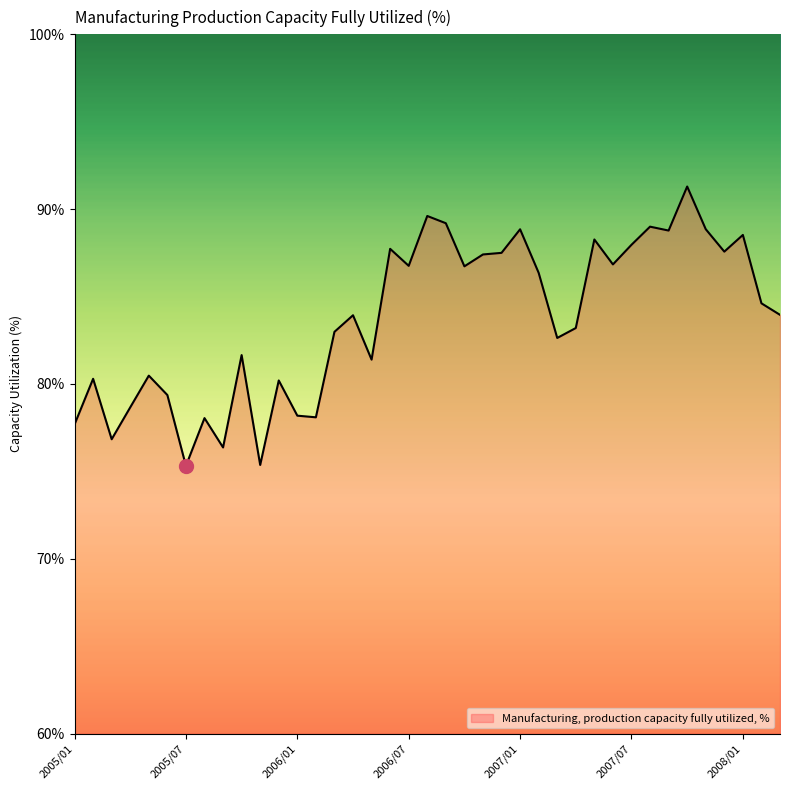

What is the difference between the maximum and minimum values?

16.0